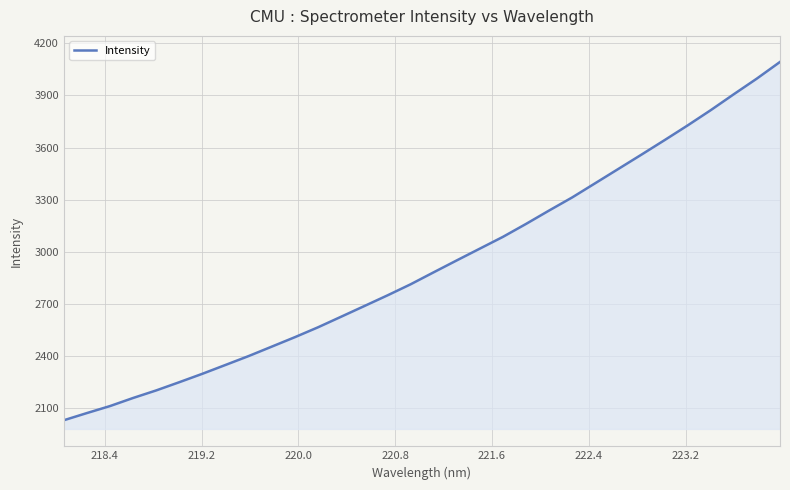

How many values are below 2881?

16